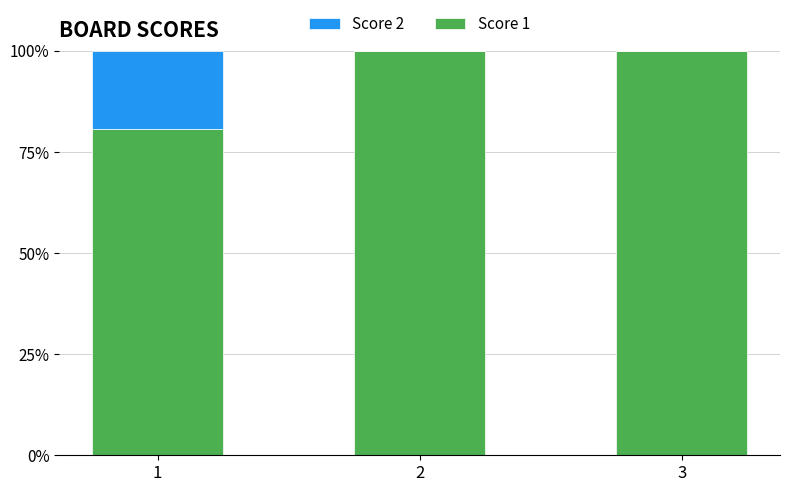

The value of Score 1 at 2 is 132.0. True or false?

False